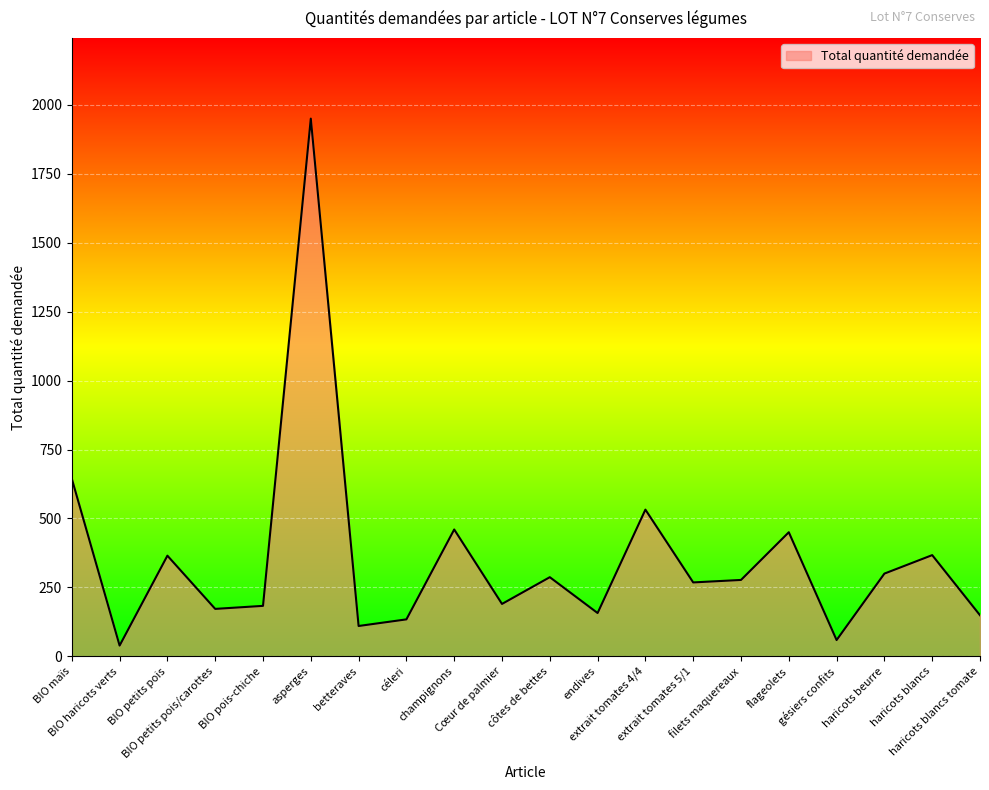

Does the chart display data point markers on the line(s)?

No